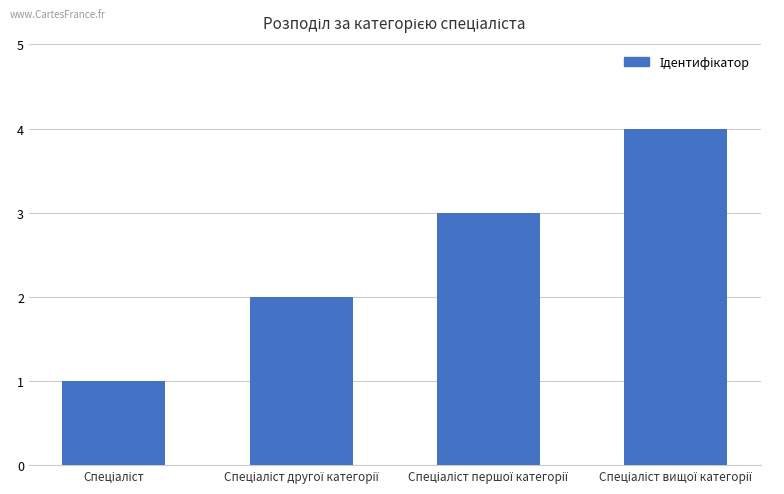

What is the difference between the maximum and minimum values?

3